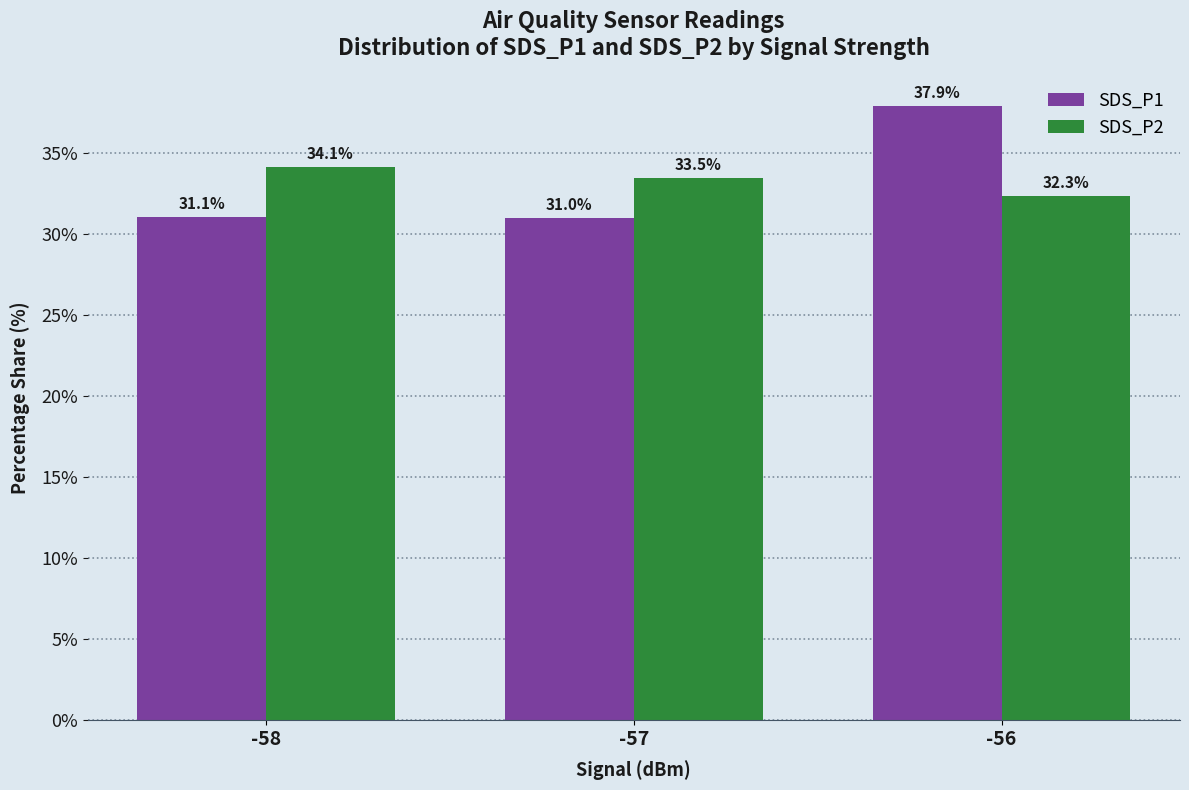

Reading right to left, transcribe all the data shown in this chart.

SDS_P1: -56=37.9	-57=31.0	-58=31.1
SDS_P2: -56=32.3	-57=33.5	-58=34.1